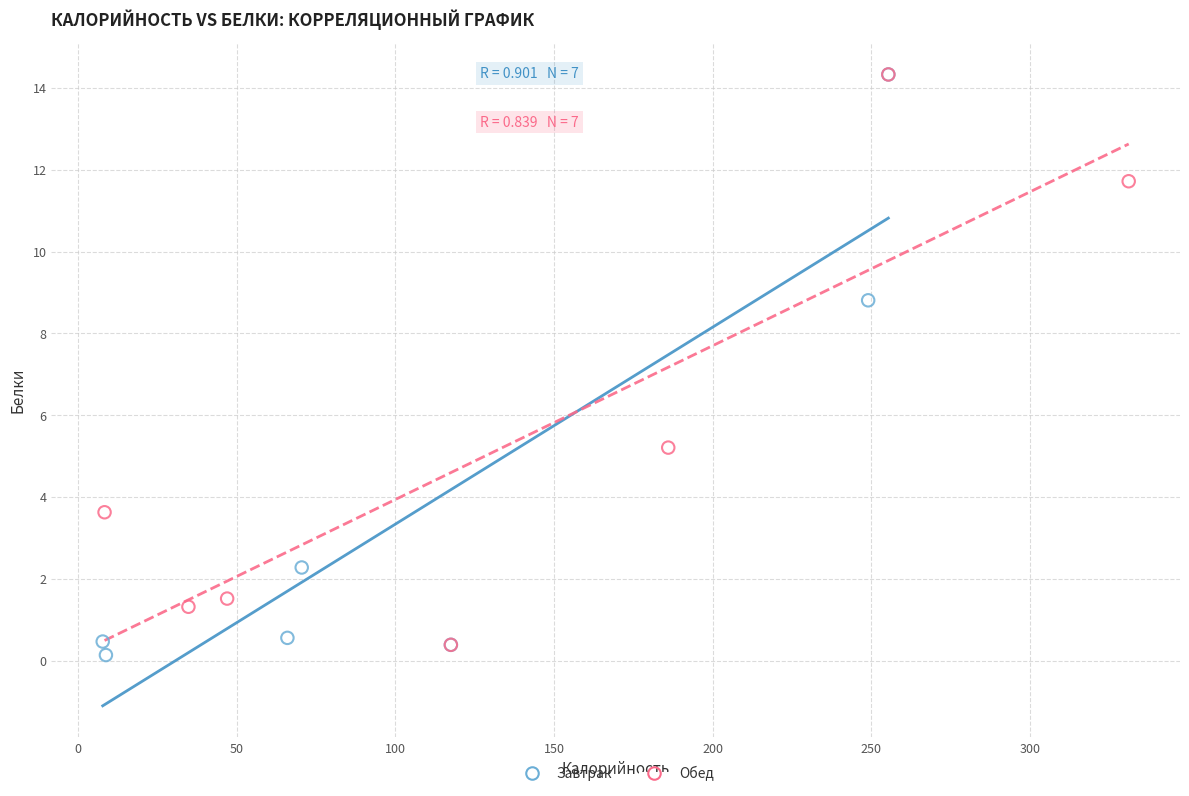

Which series reaches the minimum Y coordinate?

Завтрак